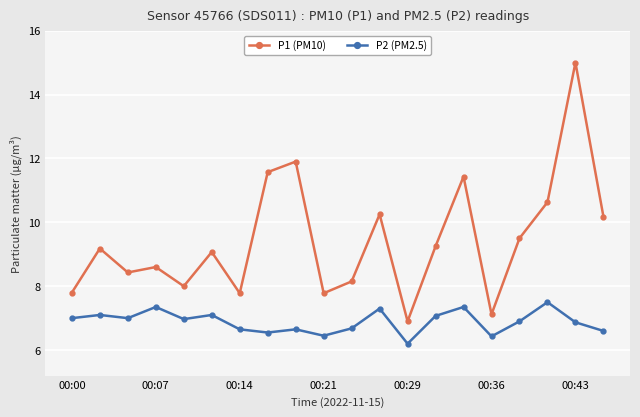

What is the value of the P2 (PM2.5) point at the 18th from the left?

7.5